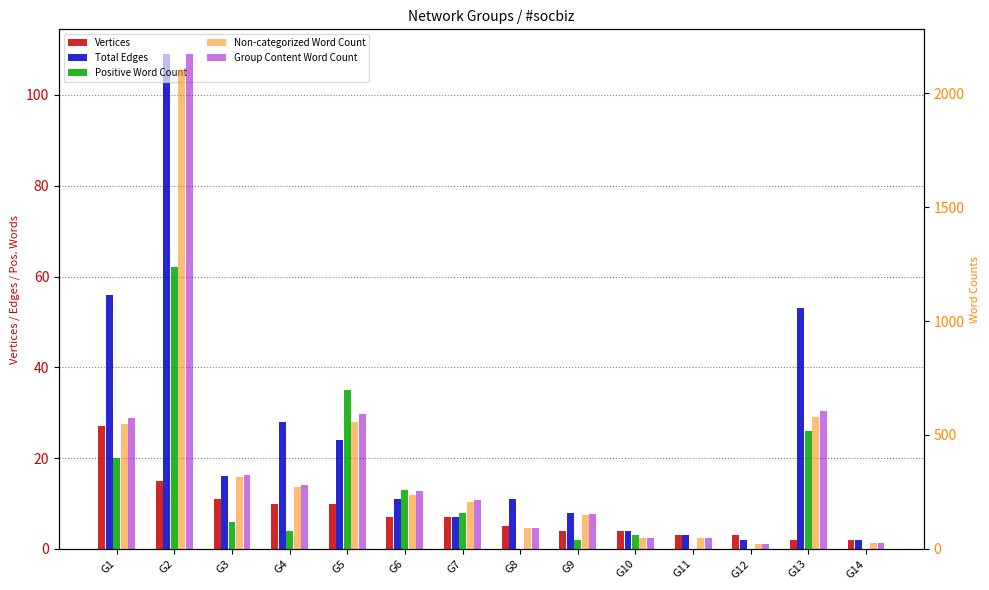

True or false: Positive Word Count has a value of 2 at G9.

True